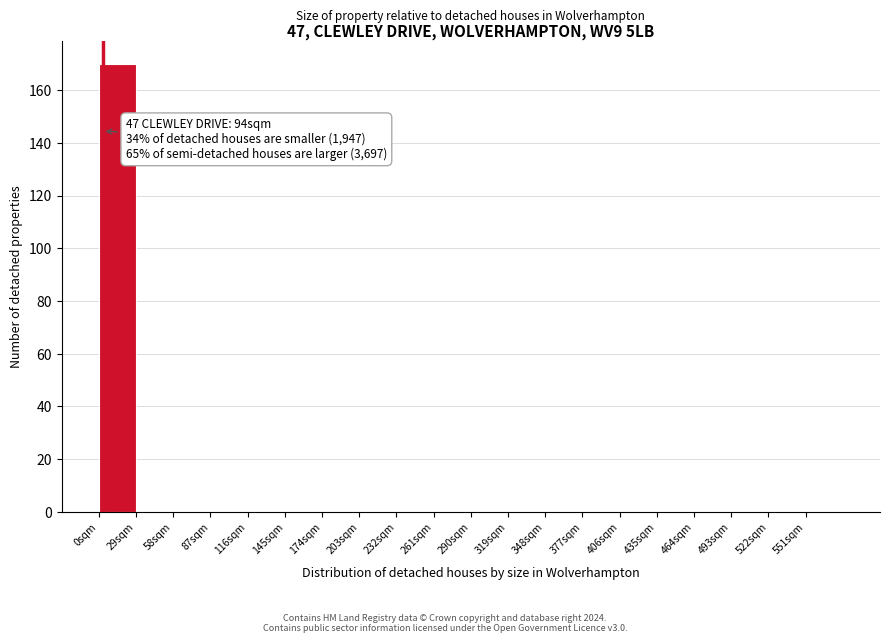

Which range on the x-axis has the tallest bar?

0 to 29